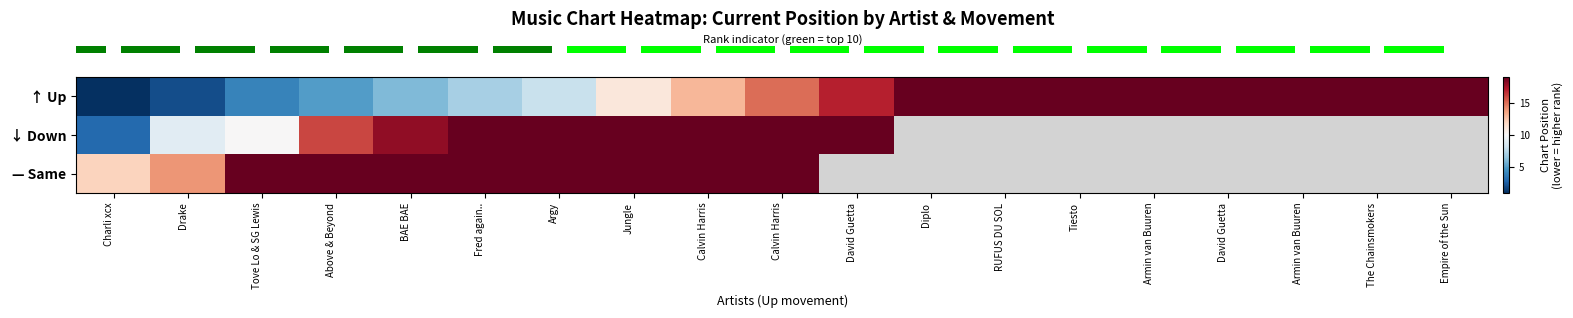

Between RUFUS DU SOL and Drake, which is larger?

RUFUS DU SOL